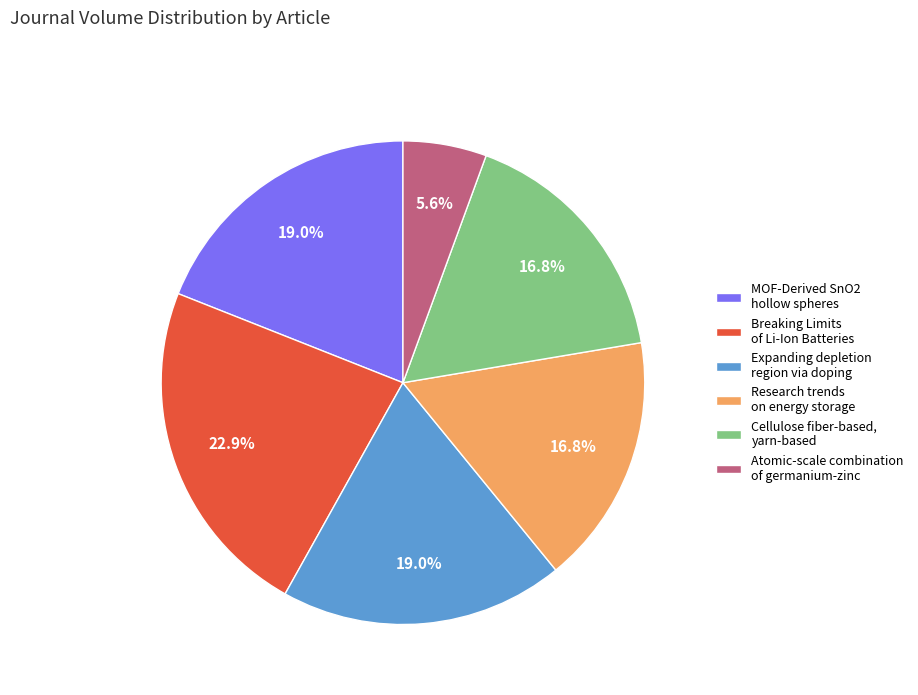

Which slice is the largest?

Breaking Limits of Li-Ion Batteries